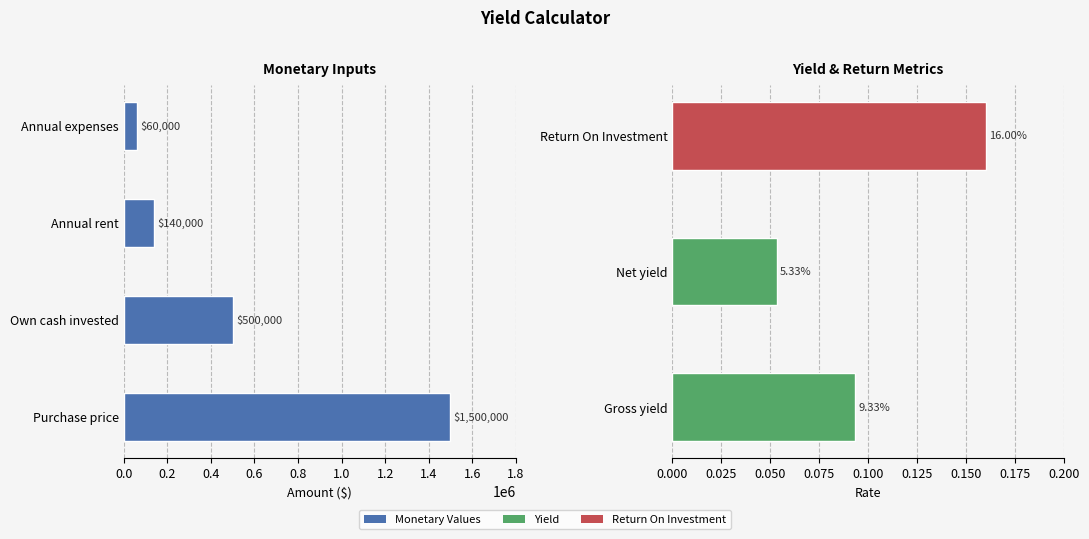

Where does the data first go above 60000?

Purchase price